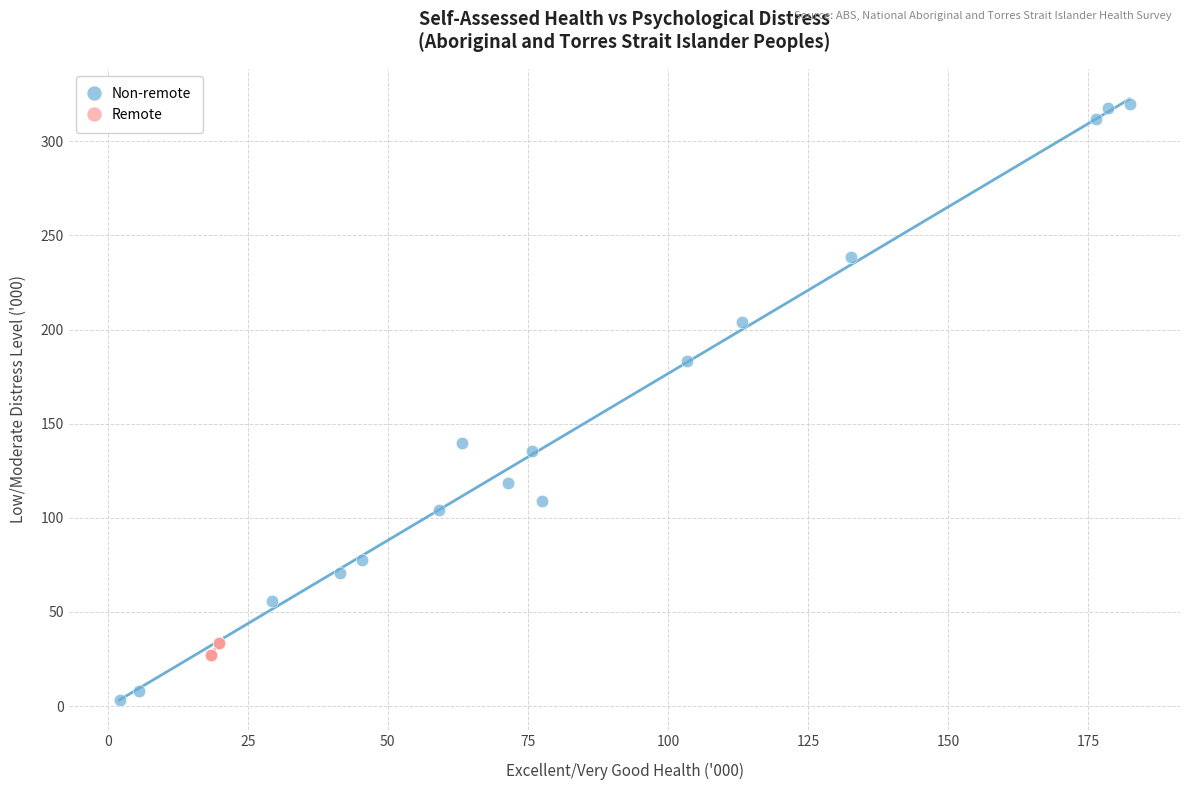

What are all the series names shown in the legend?

Non-remote, Remote